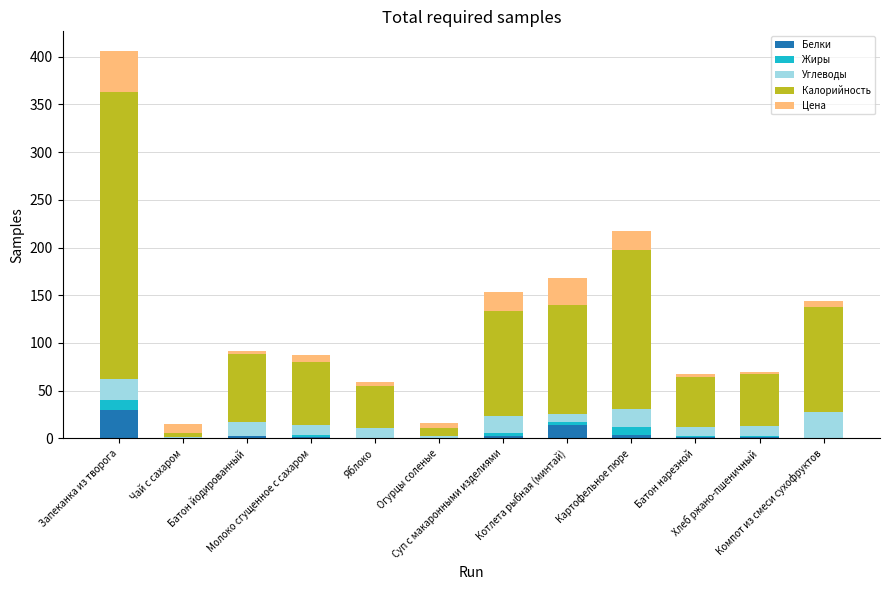

At which label does Цена first exceed 7?

Запеканка из творога